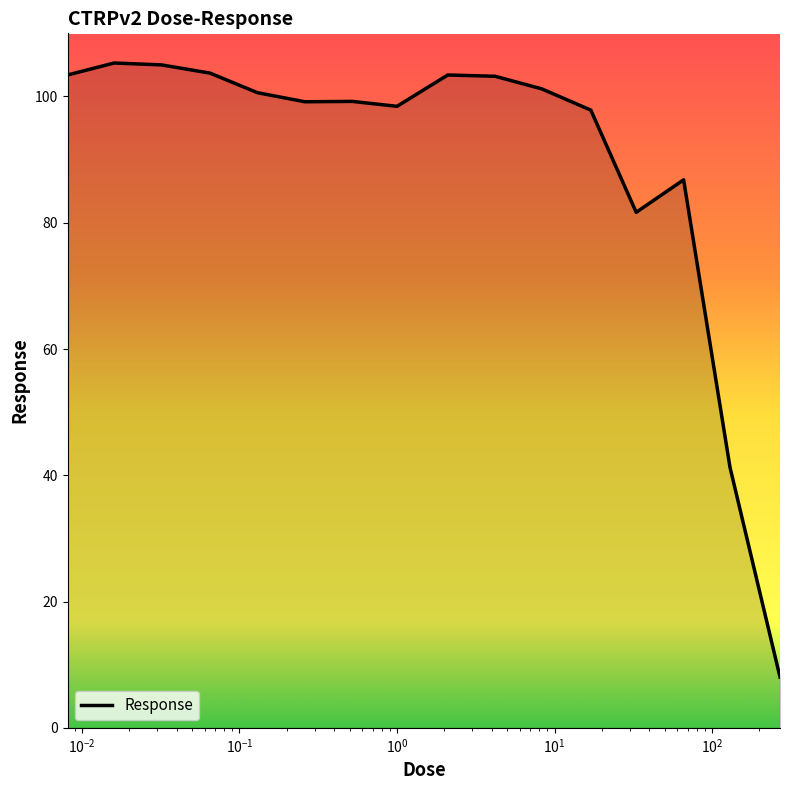

What is the minimum value shown in the chart?

8.0